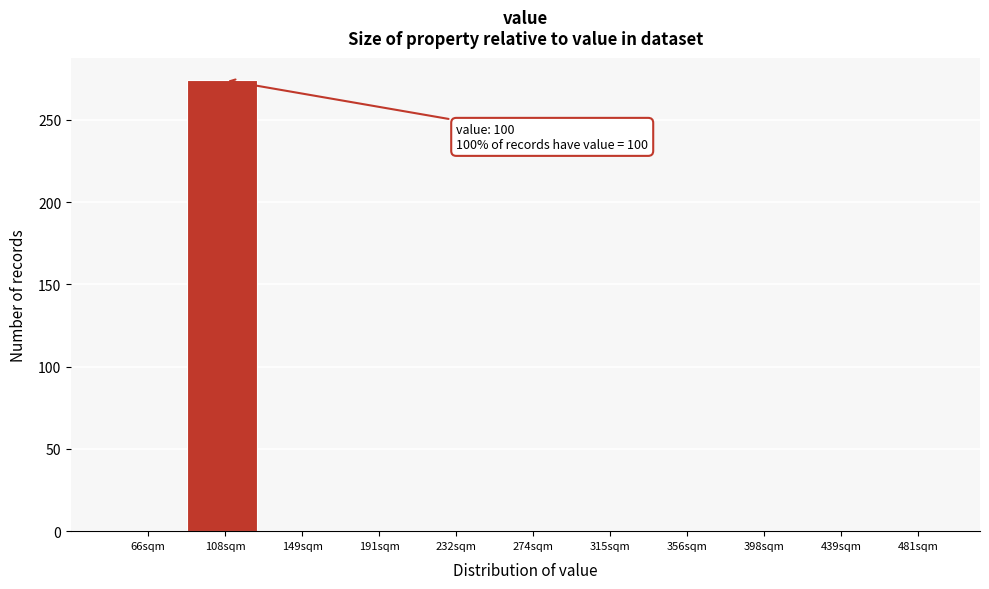

Over which range of the x-axis is the bar tallest?

85 to 130